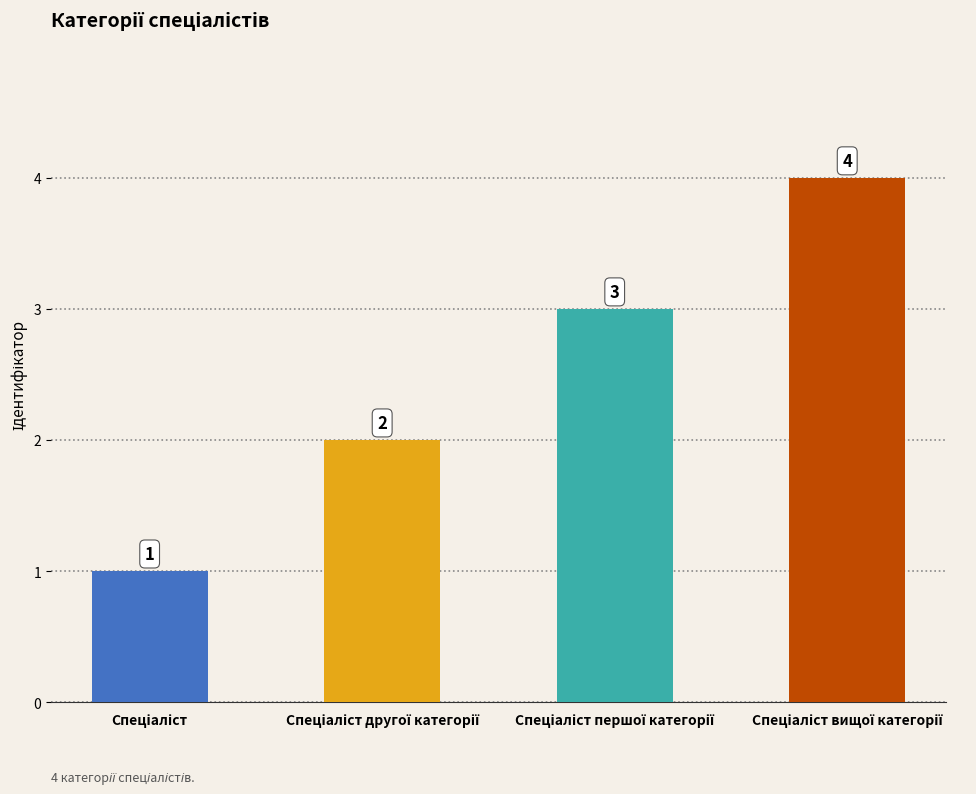

What is the greatest value displayed?

4